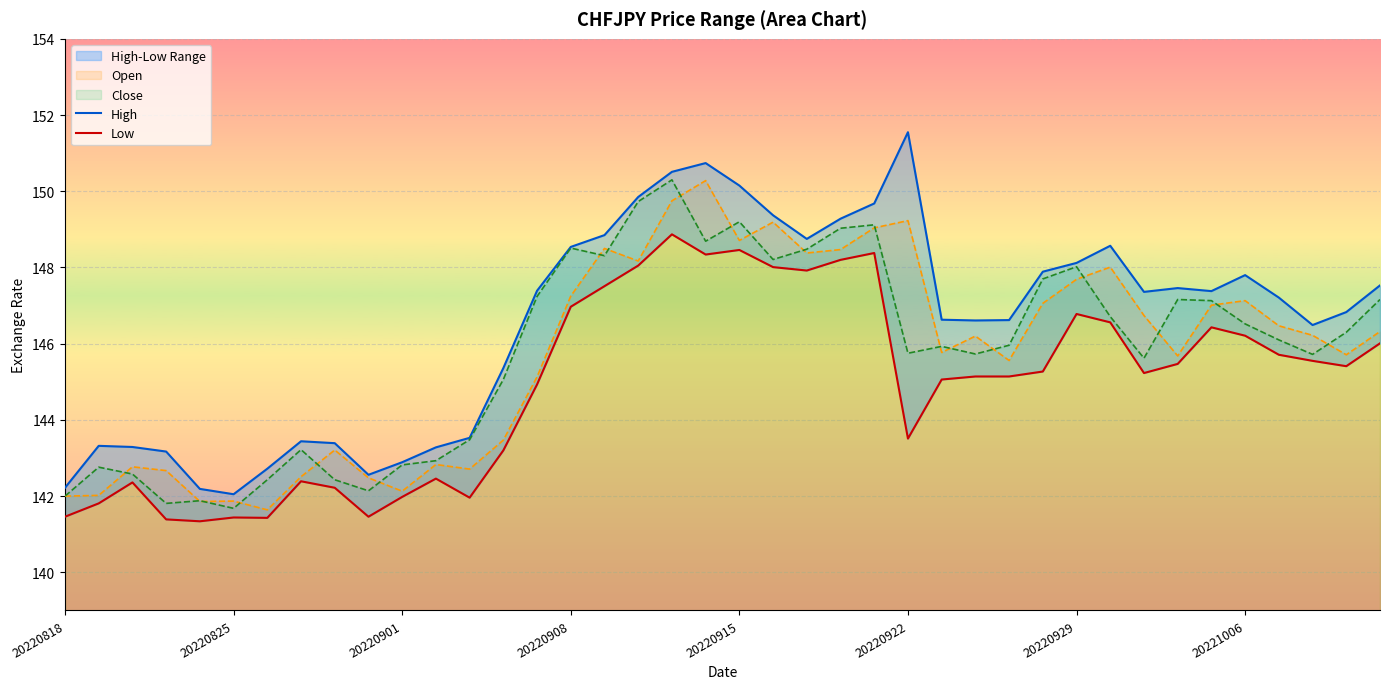

Count the number of categories in the chart.

40